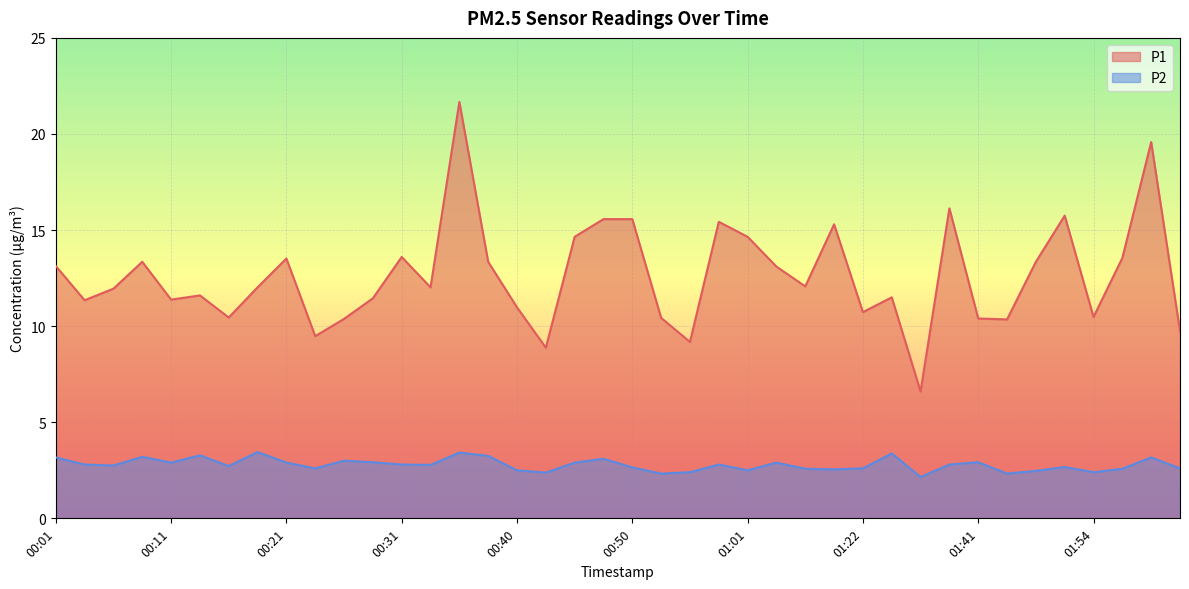

How many lines are shown in the chart?

2